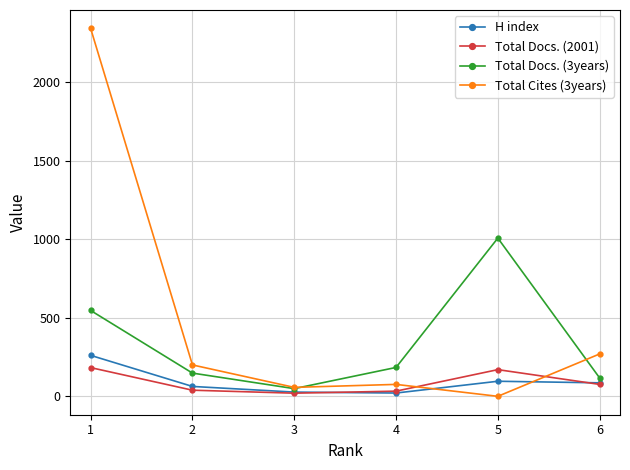

In Total Docs. (3years), how many points are higher than both neighbors (excluding endpoints)?

1